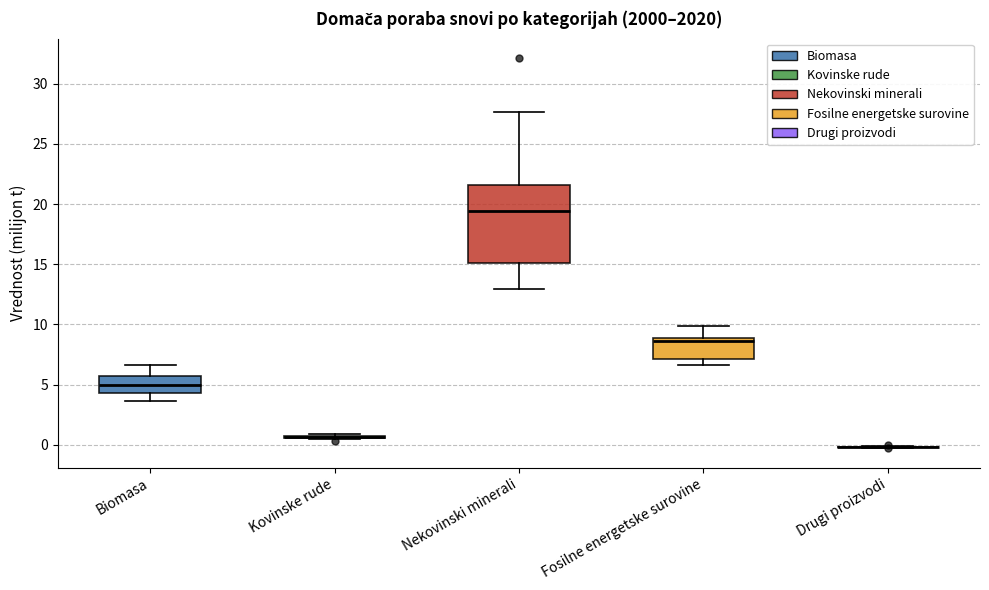

Where does the upper whisker of the box for Nekovinski minerali end on the y-axis? The values are not printed on the chart, so give them approximately, as read against the axis.

27.5